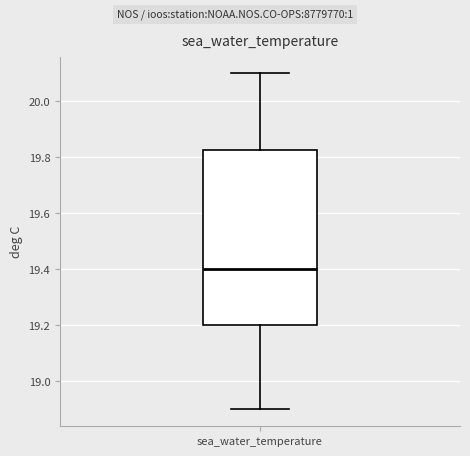

Transcribe this box plot: give where the median line is, the range the box spans, and where the two whiskers end, as read against the y-axis. The values are not printed on the chart, so give them approximately, as read against the axis.

median 19.40, box 19.20 to 19.82, whiskers 18.90 to 20.10